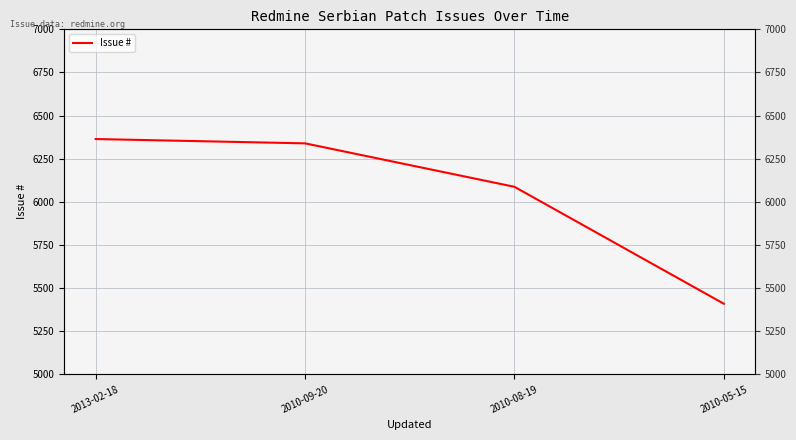

Reading right to left, what are all the values shown in this chart?

2010-05-15=5409	2010-08-19=6087	2010-09-20=6339	2013-02-18=6364